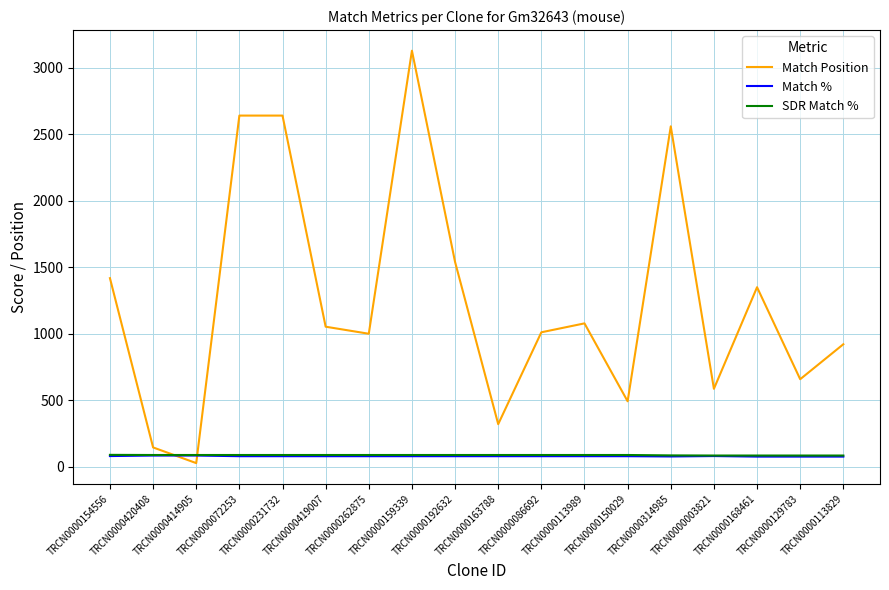

Does the chart have visible grid lines?

Yes